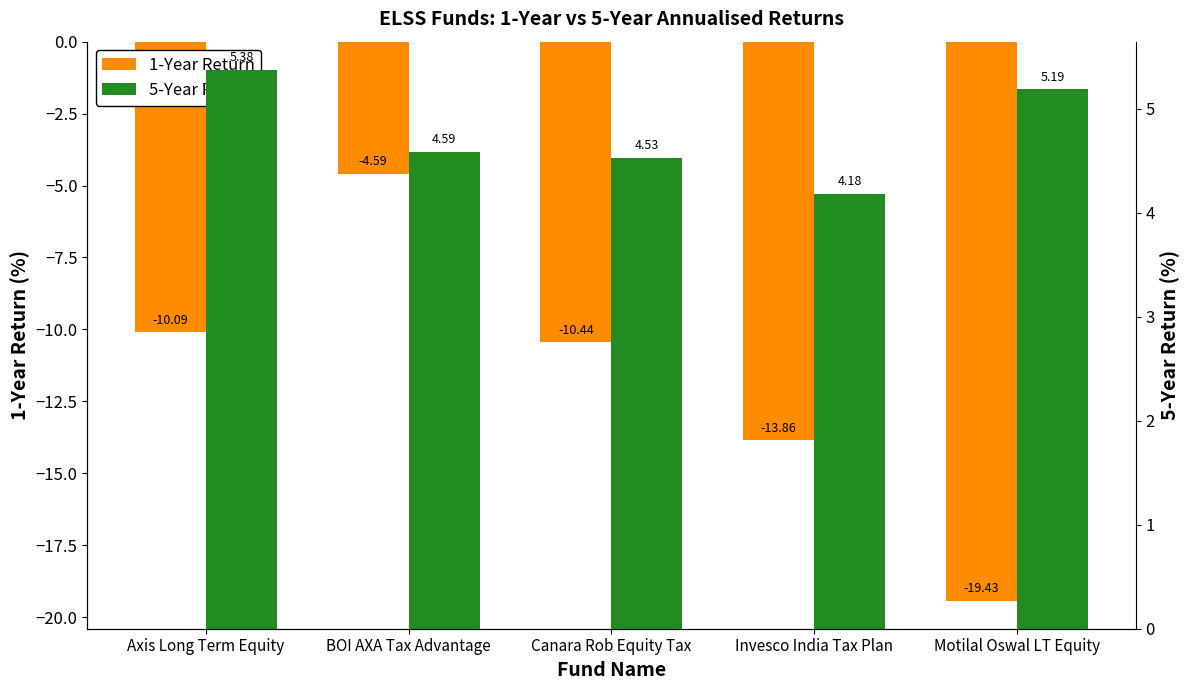

How many data points does each series have?

5